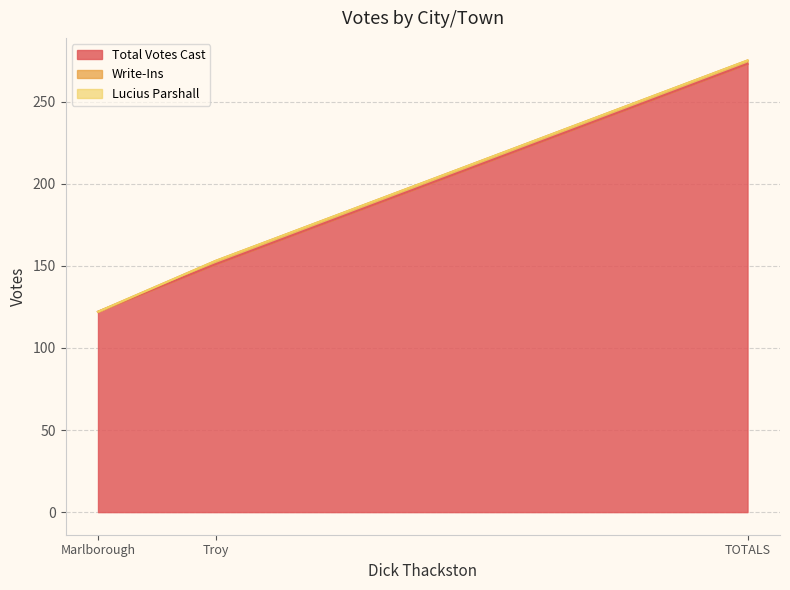

Rank the series by their maximum value, from lowest to highest.

Lucius Parshall, Write-Ins, Total Votes Cast